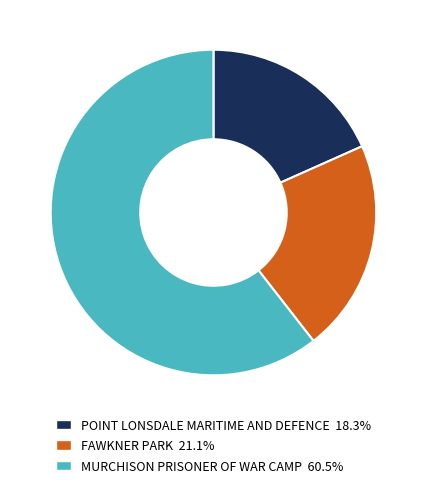

Does MURCHISON PRISONER OF WAR CAMP represent more than half of the total?

Yes